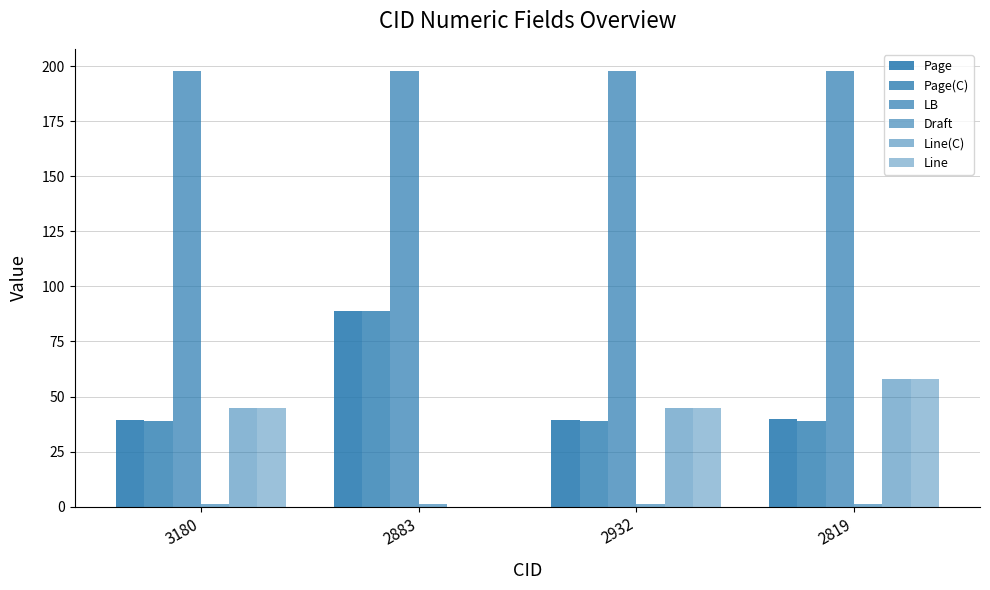

Reading left to right, list all the values displayed in this chart.

Page: 39.5	89.0	39.5	39.6
Page(C): 39.0	89.0	39.0	39.0
LB: 198.0	198.0	198.0	198.0
Draft: 1.0	1.0	1.0	1.0
Line(C): 45.0	0.0	45.0	58.0
Line: 45.0	0.0	45.0	58.0